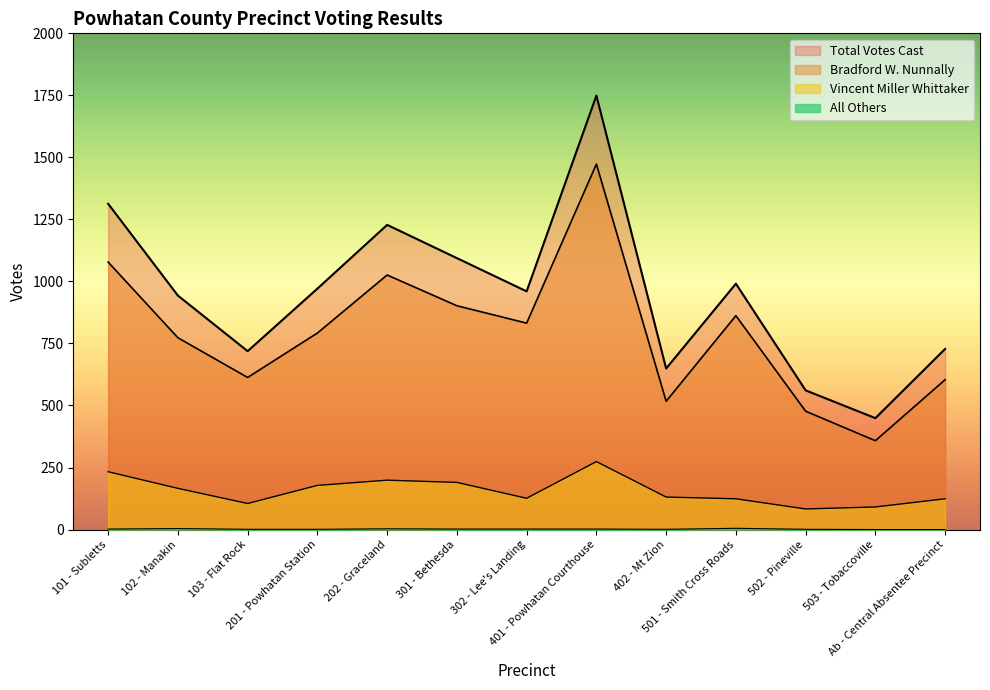

The All Others series shows 5 at 501 - Smith Cross Roads. True or false?

True